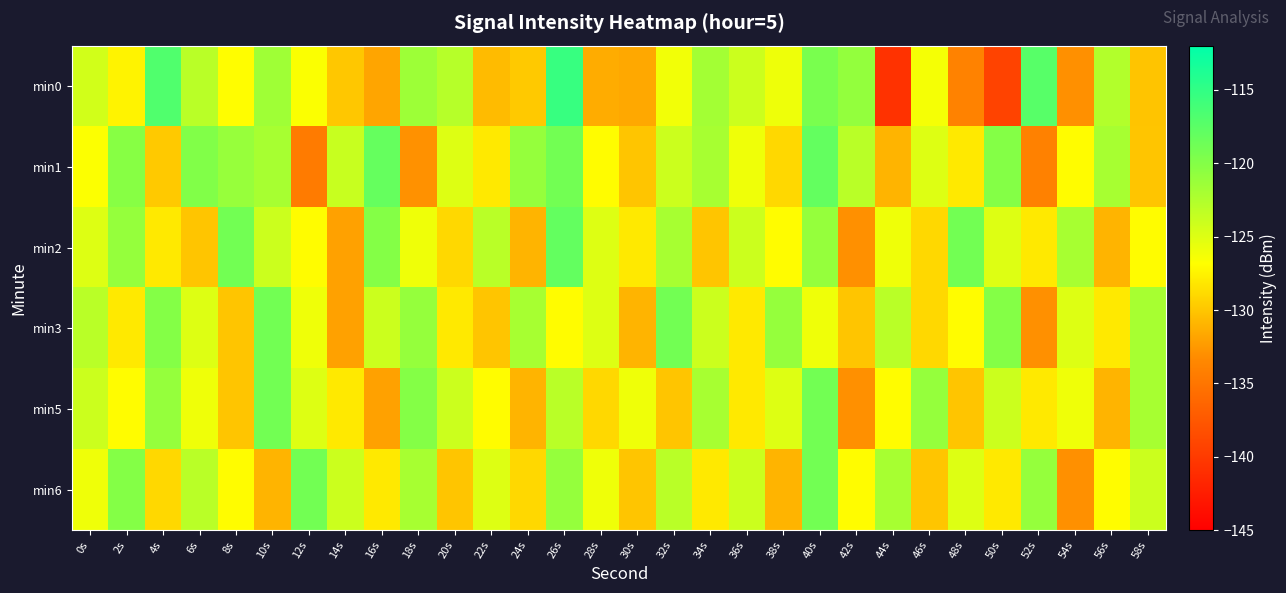

At which category does the chart reach its minimum across all series?

44s